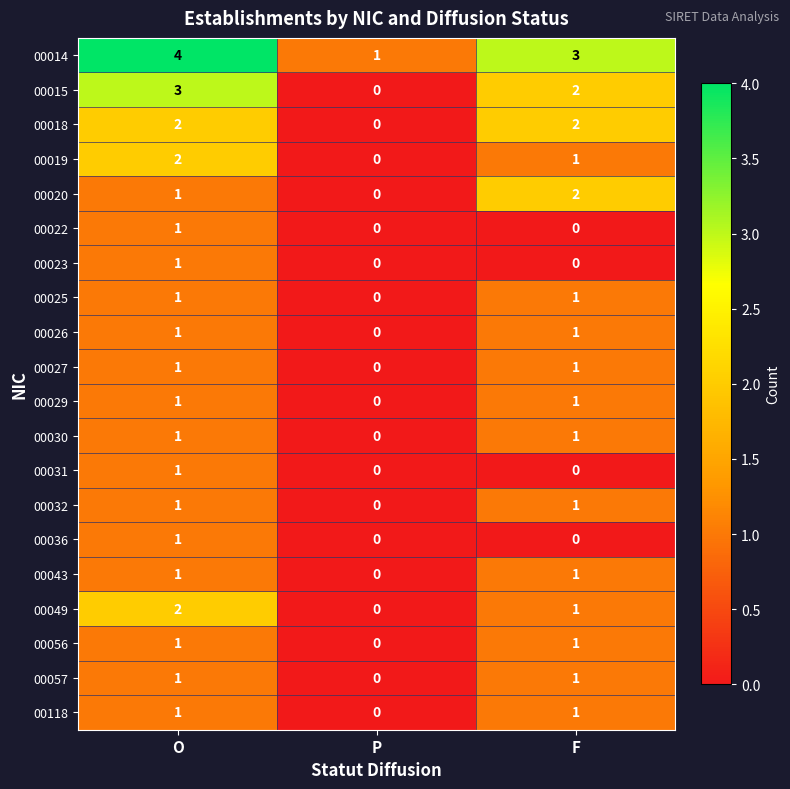

What is the difference between the highest and lowest values at O?

3